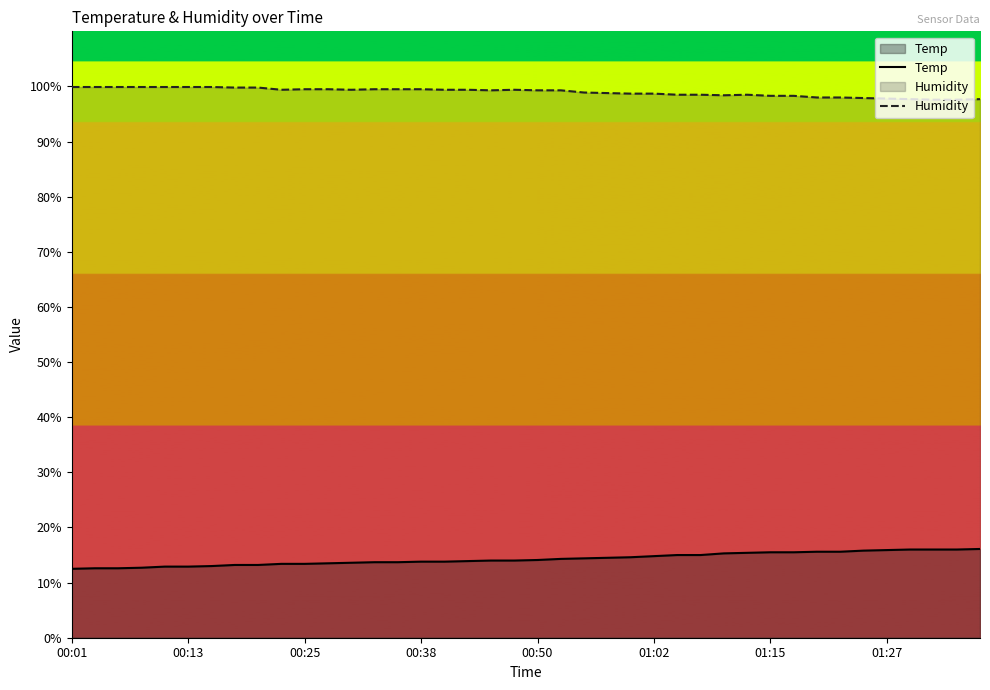

True or false: Humidity and Temp intersect in this chart.

False